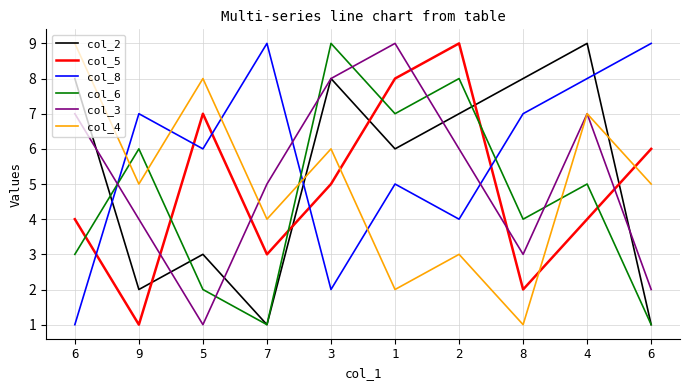

Where is col_3 nearest to the value 5?

7